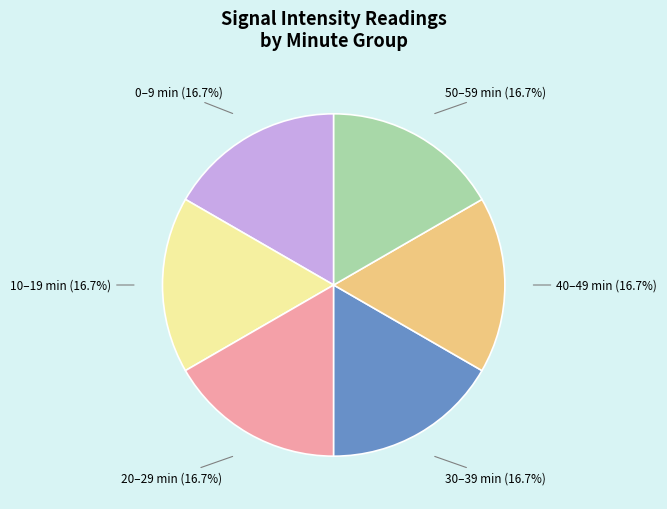

Is there a majority slice in this chart?

No